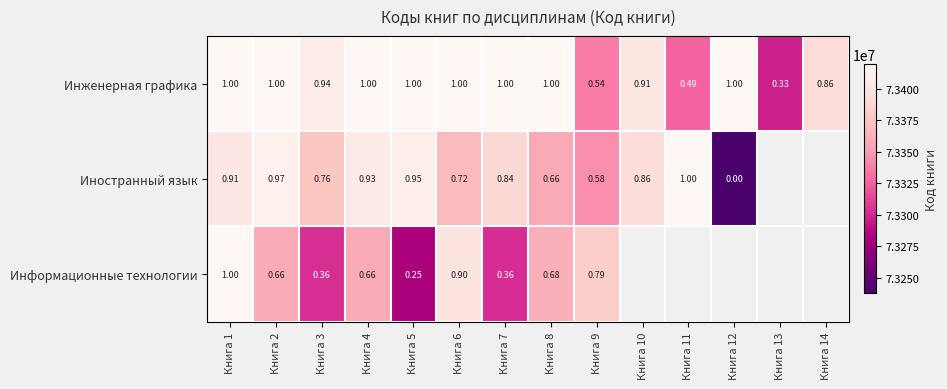

The value of Информационные технологии at Книга 1 is 117675421.2. True or false?

False